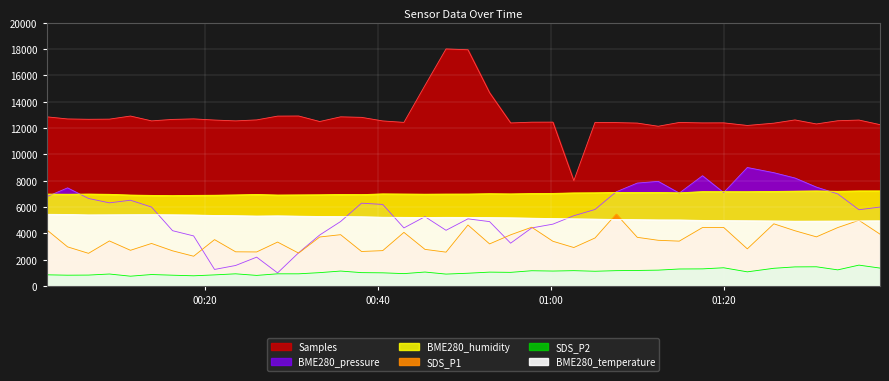

Is it true that SDS_P2 equals 1140.0 at 2021/06/25 00:35:41?

True